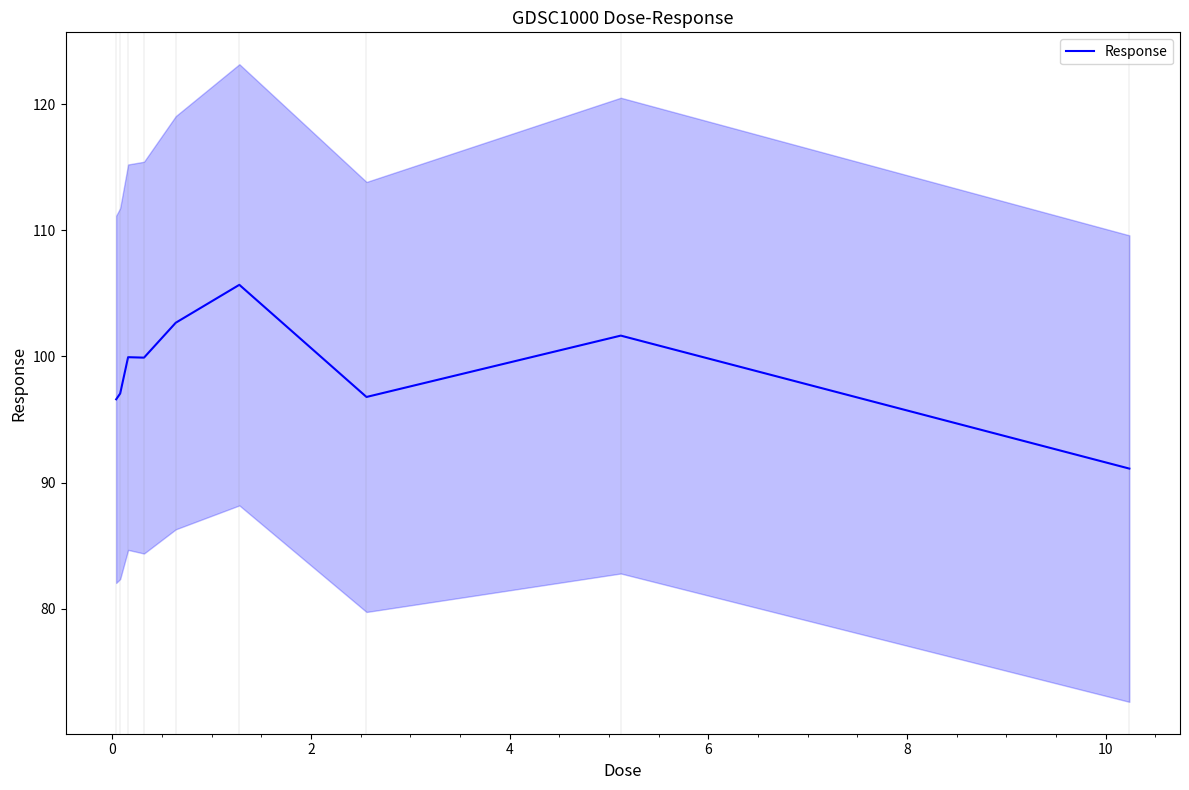

How many distinct data groups are displayed?

1